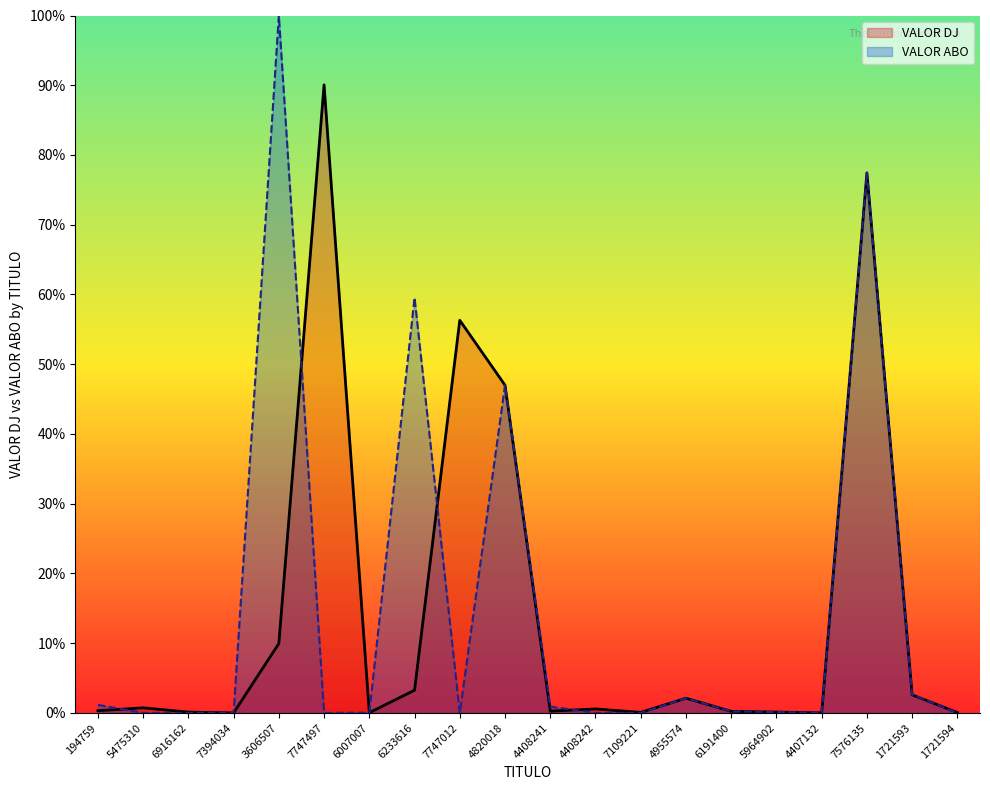

What is the difference between the maximum and second lowest values in the VALOR DJ series?

90.1